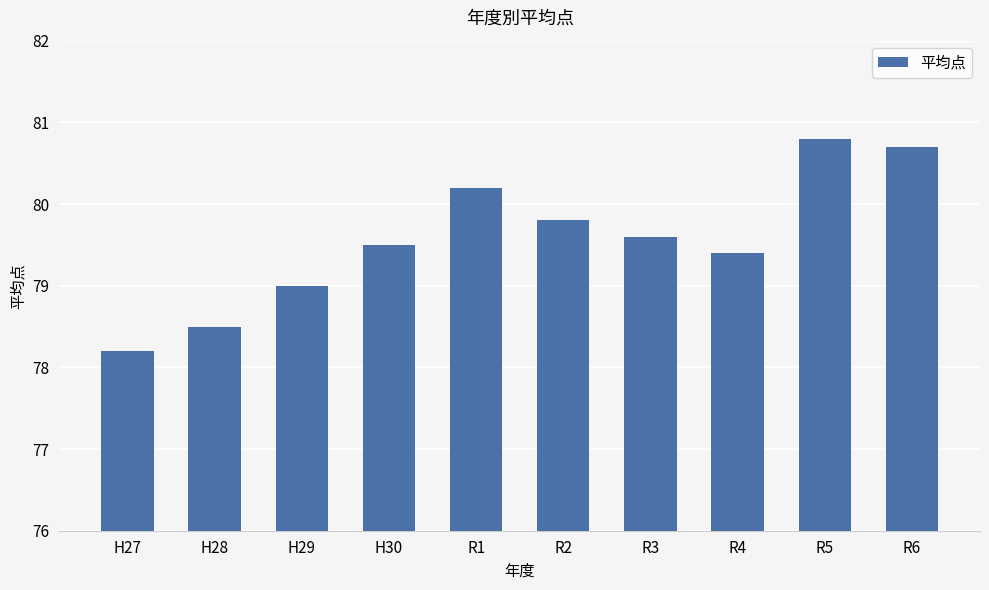

The chart shows a value of 130.2 at R5. True or false?

False